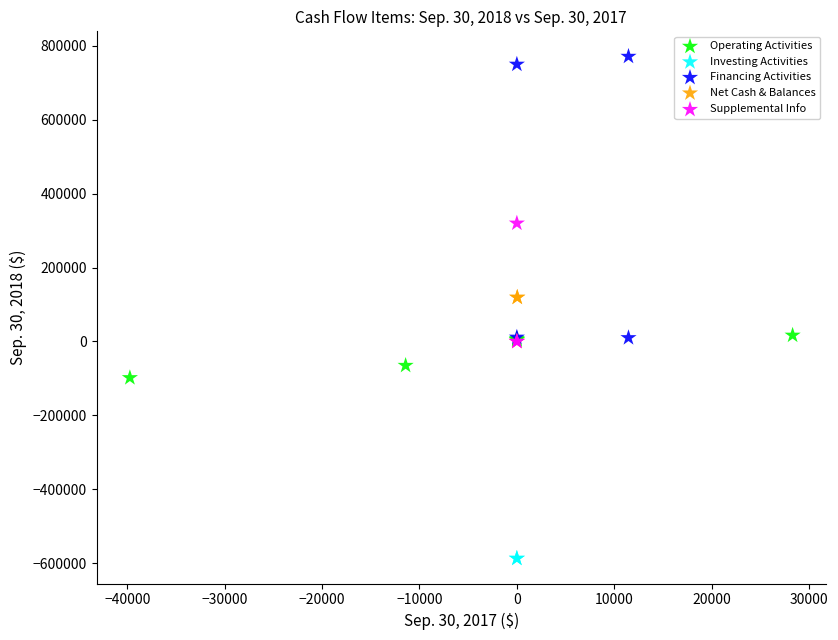

What are all the series names shown in the legend?

Operating Activities, Investing Activities, Financing Activities, Net Cash & Balances, Supplemental Info